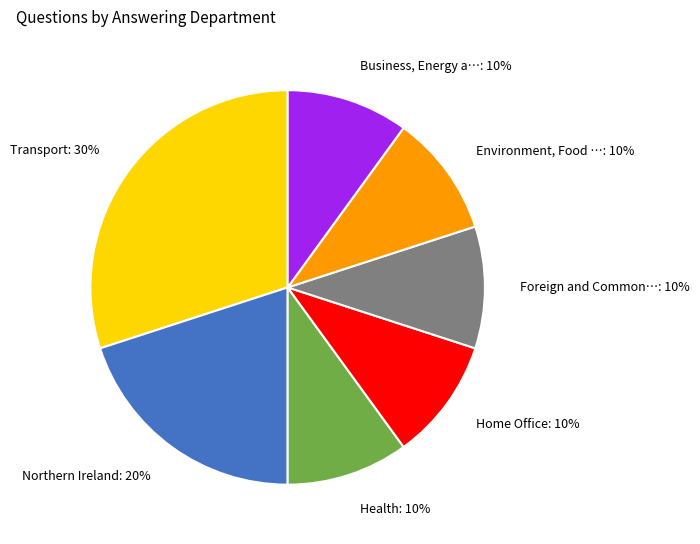

How many segments does this pie chart have?

7